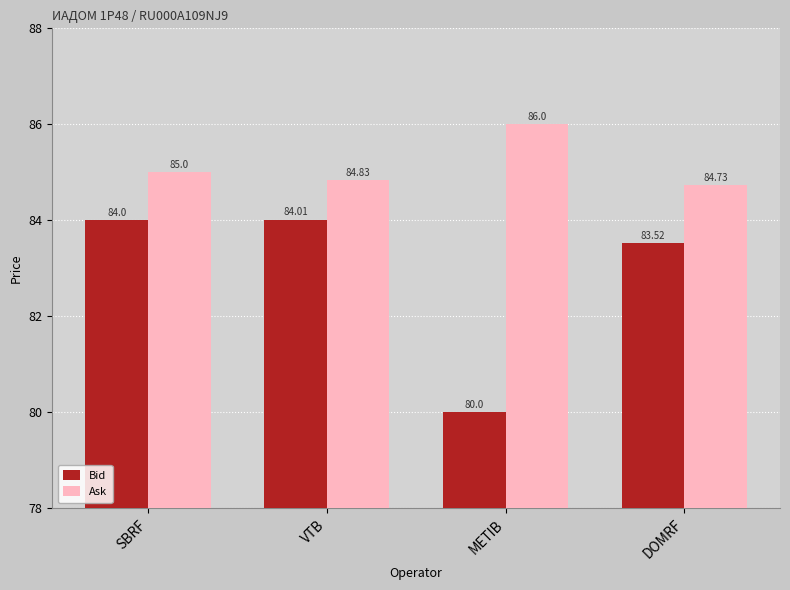

What is the difference between the second highest and minimum values in the Bid series?

4.0